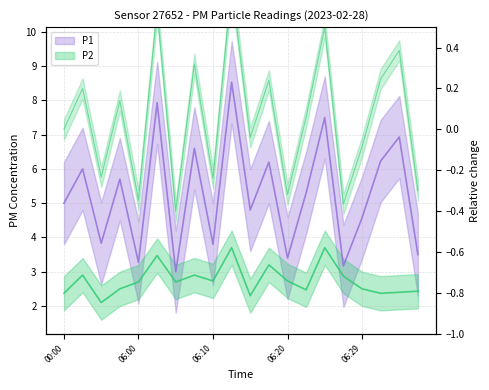

Which category has the highest value across all series?

06:12